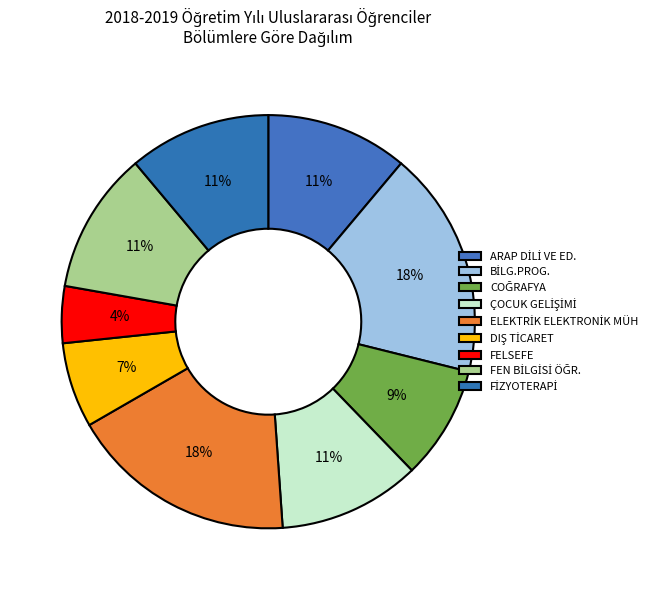

How many segments does this pie chart have?

9